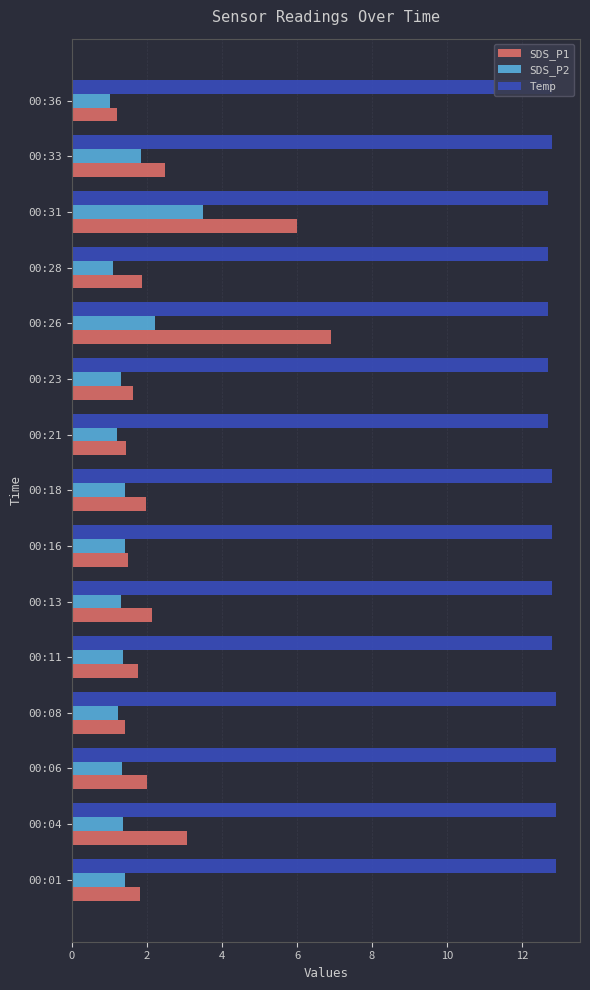

What is the difference between the maximum and minimum values in the SDS_P1 series?

5.7